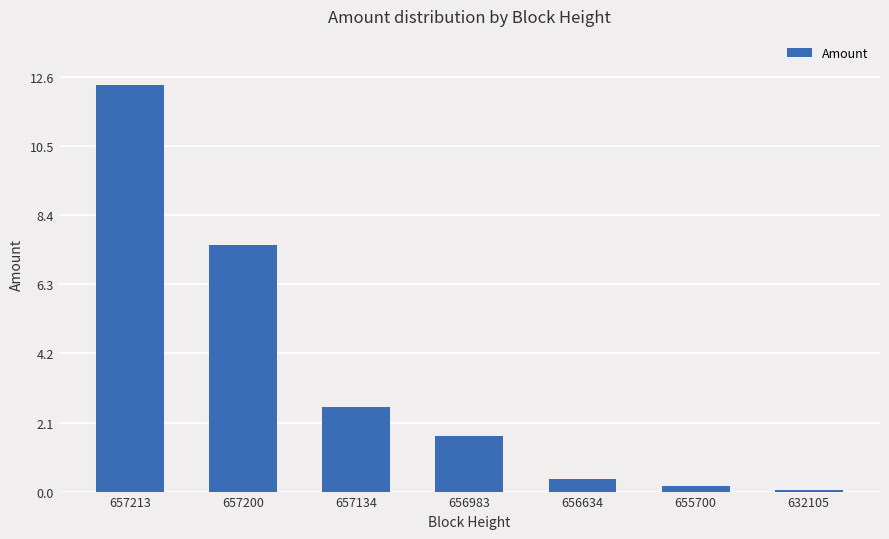

Reading left to right, extract all data points from this chart.

657213=12.4	657200=7.5	657134=2.6	656983=1.7	656634=0.4	655700=0.2	632105=0.1